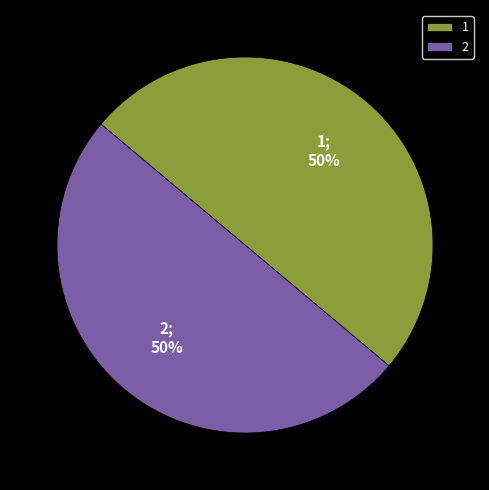

How many segments does this pie chart have?

2